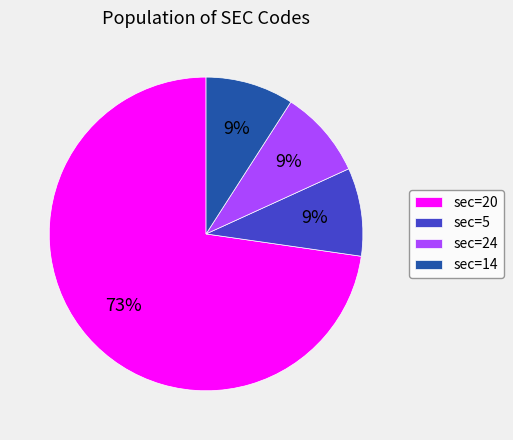

What percentage is the sec=20 slice, to the nearest percent?

73%